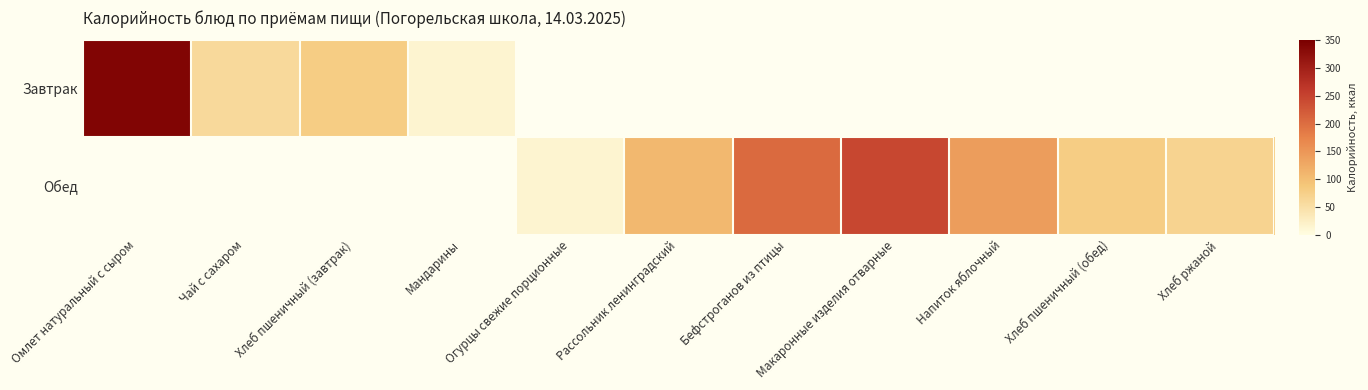

The Завтрак series shows 103.0 at Чай с сахаром. True or false?

False